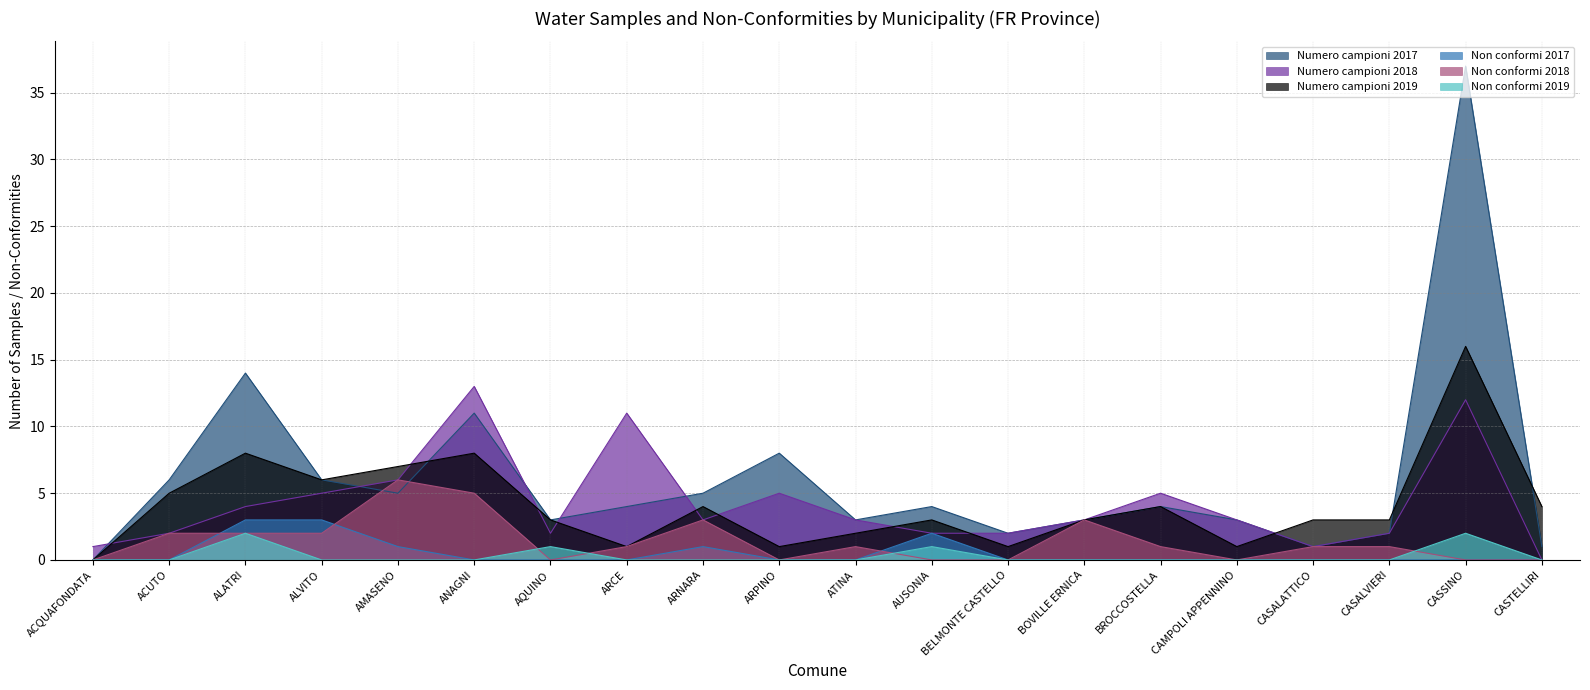

What is the sum of all Non conformi 2018 values?

28